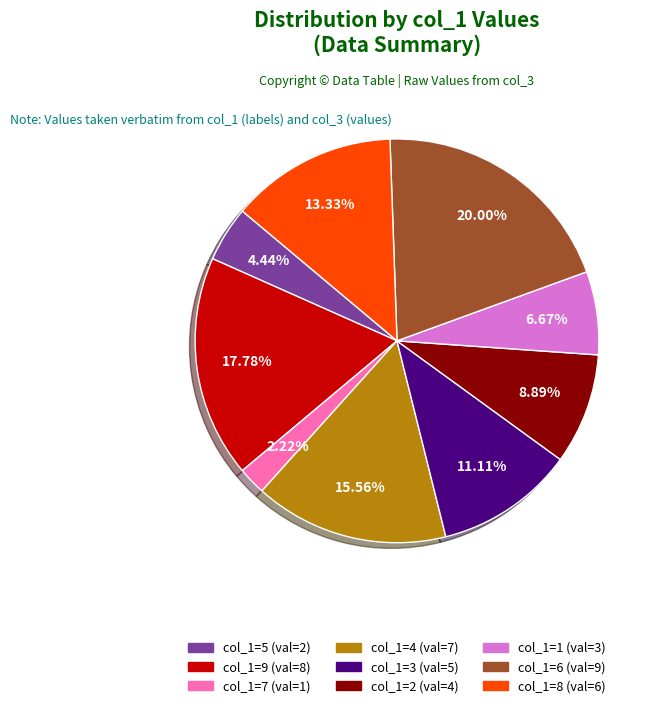

Is there any slice that represents more than half of the pie?

No